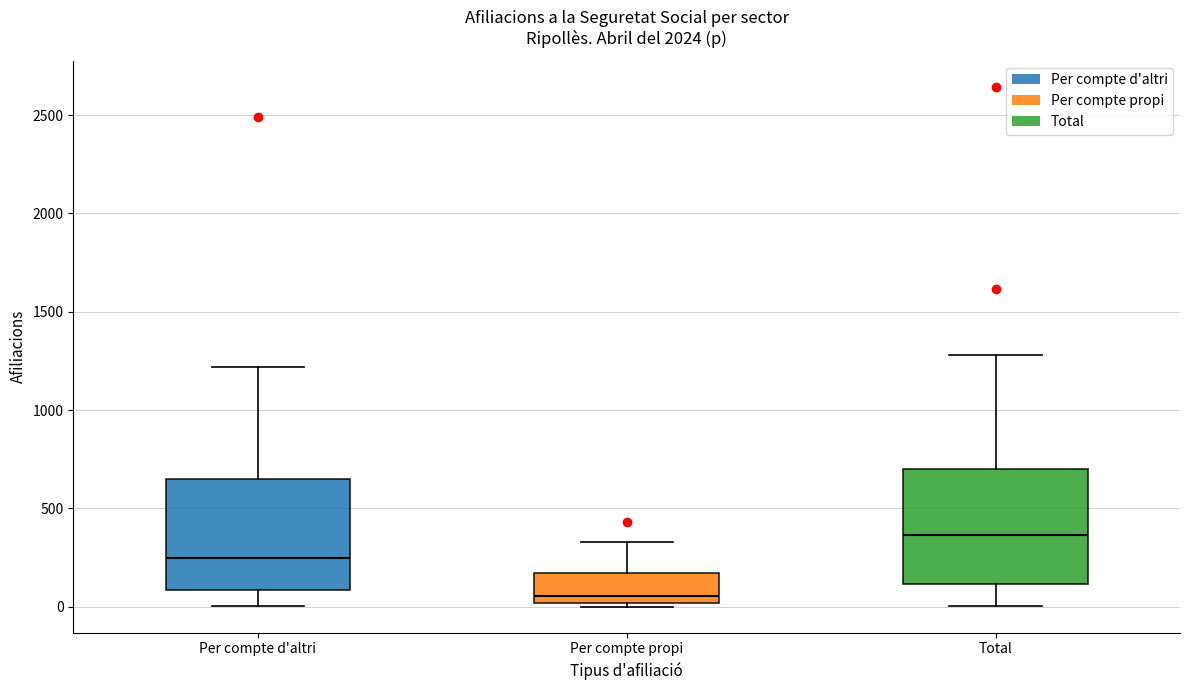

Reading left to right, read every box against the y-axis: the position of its median line, the range the box covers, and the ends of its whiskers. The values are not printed on the chart, so give them approximately, as read against the axis.

Per compte d'altri: median 250, box 100 to 650, whiskers 0 to 1200
Per compte propi: median 50, box 0 to 150, whiskers 0 (just below the box's lower edge) to 350
Total: median 350, box 100 to 700, whiskers 0 to 1300